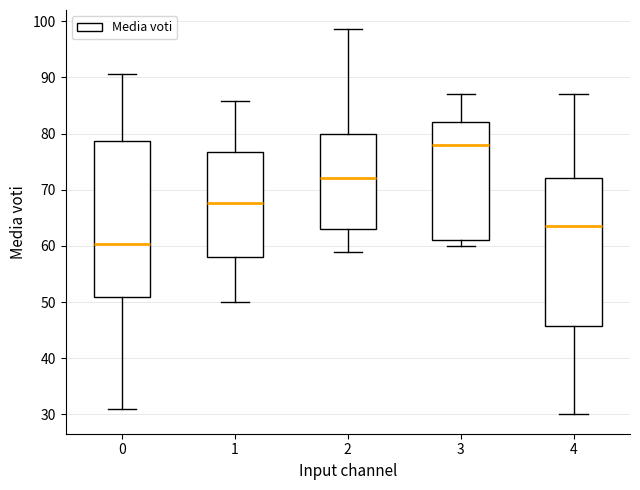

Reading left to right, transcribe this box plot: for each box, give where its median line is, the range the box spans, and where its two whiskers end, as read against the y-axis. The values are not printed on the chart, so give them approximately, as read against the axis.

0: median 60, box 51 to 79, whiskers 31 to 91
1: median 68, box 58 to 77, whiskers 50 to 86
2: median 72, box 63 to 80, whiskers 59 to 99
3: median 78, box 61 to 82, whiskers 60 to 87
4: median 64, box 46 to 72, whiskers 30 to 87